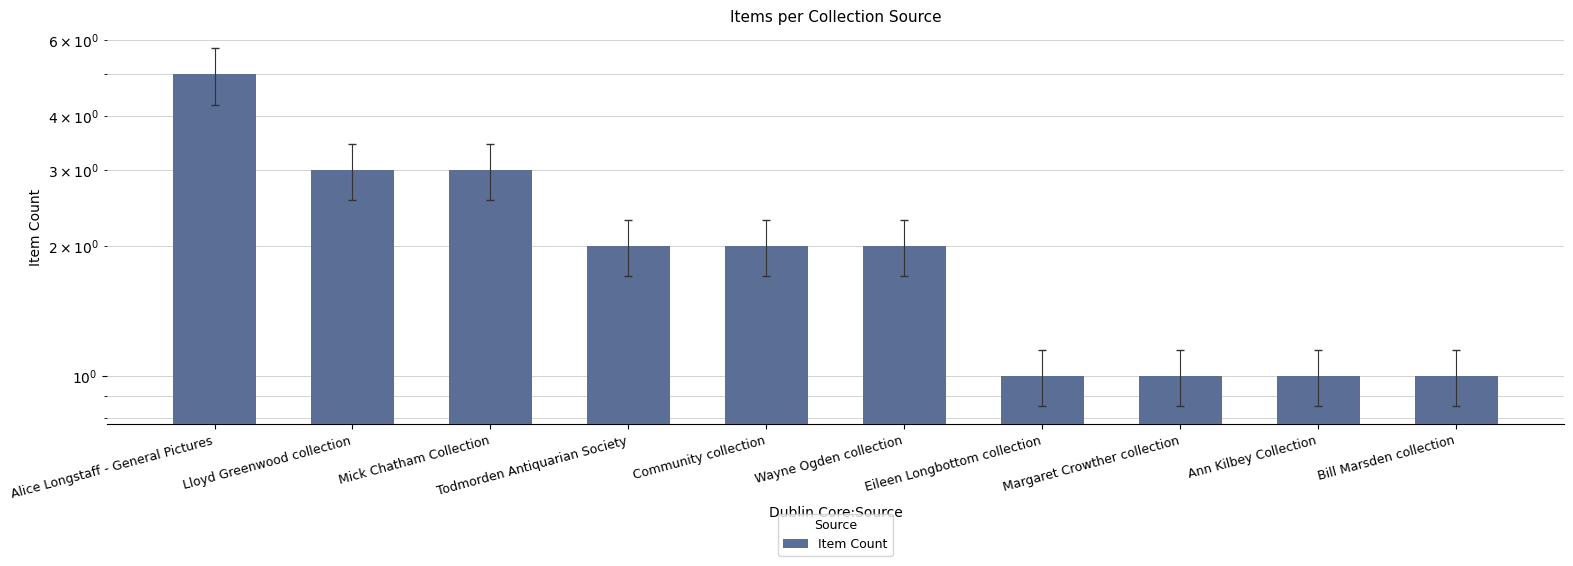

What is the minimum value shown in the chart?

1